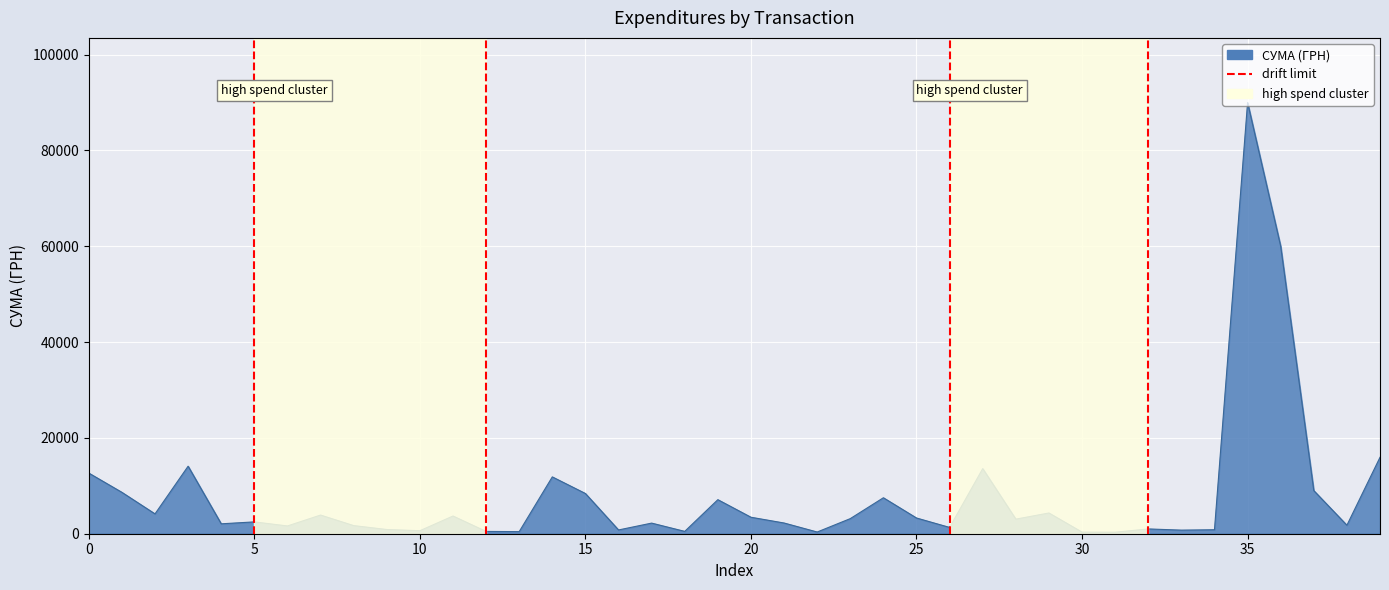

What is the difference between the maximum and minimum values?

89683.4